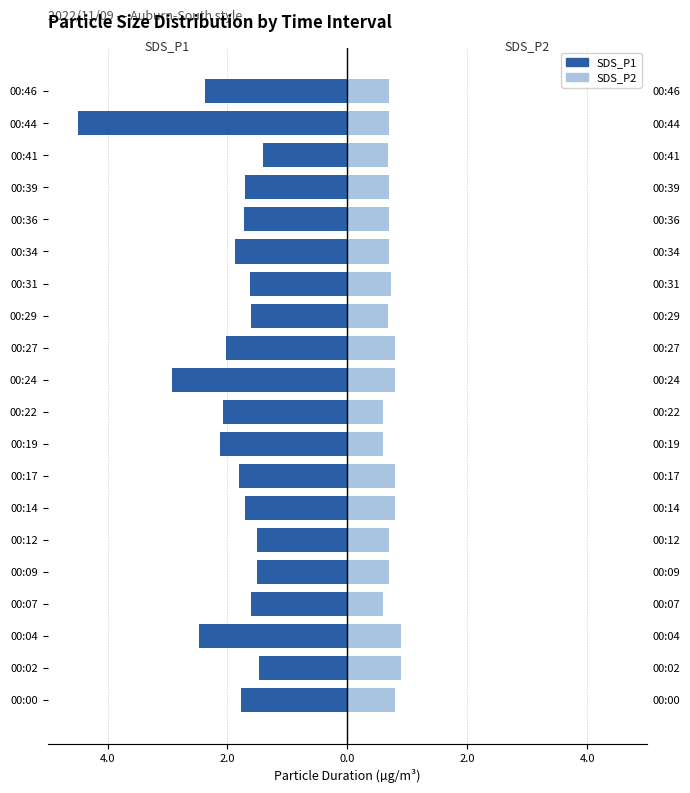

Reading left to right, list all the values displayed in this chart.

SDS_P1: -1.8	-1.5	-2.5	-1.6	-1.5	-1.5	-1.7	-1.8	-2.1	-2.1	-2.9	-2.0	-1.6	-1.6	-1.9	-1.7	-1.7	-1.4	-4.5	-2.4
SDS_P2: 0.8	0.9	0.9	0.6	0.7	0.7	0.8	0.8	0.6	0.6	0.8	0.8	0.7	0.7	0.7	0.7	0.7	0.7	0.7	0.7